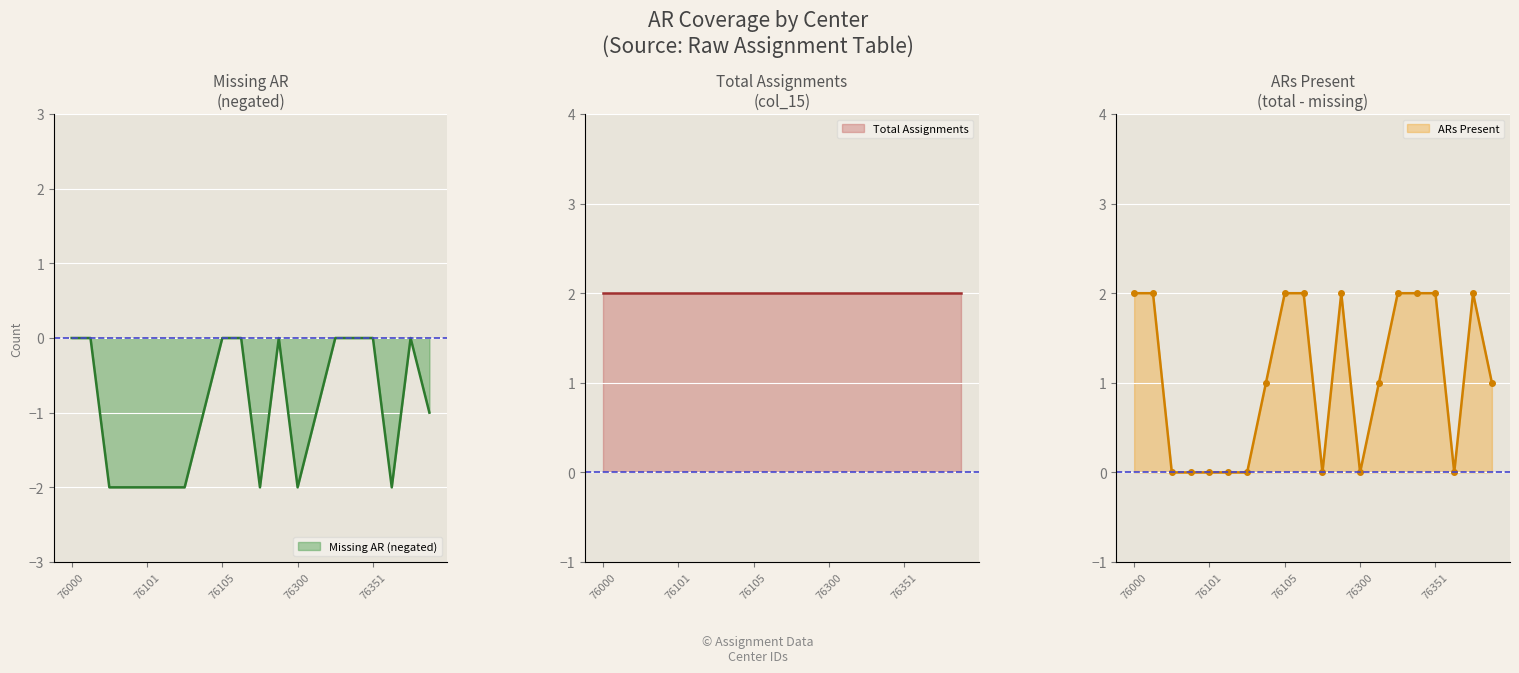

What is the sum of the AR1_present values at 76103 and 76450?

2